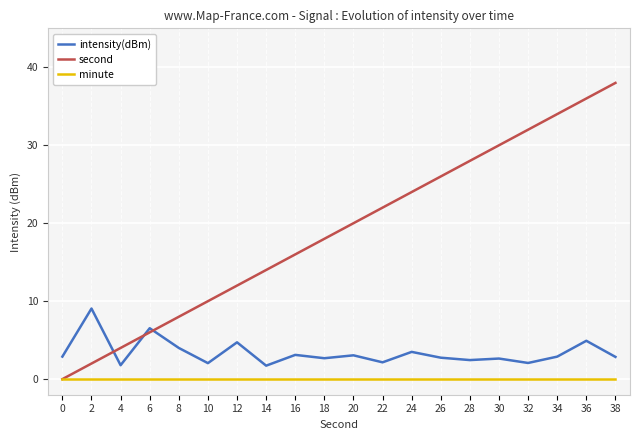

Count the number of data series in this chart.

3